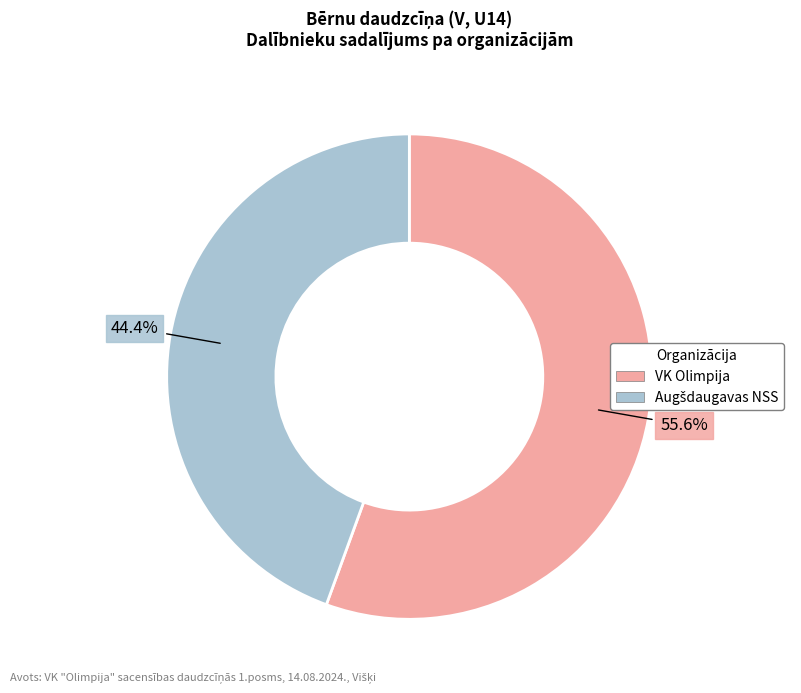

Which slice is the largest?

VK Olimpija